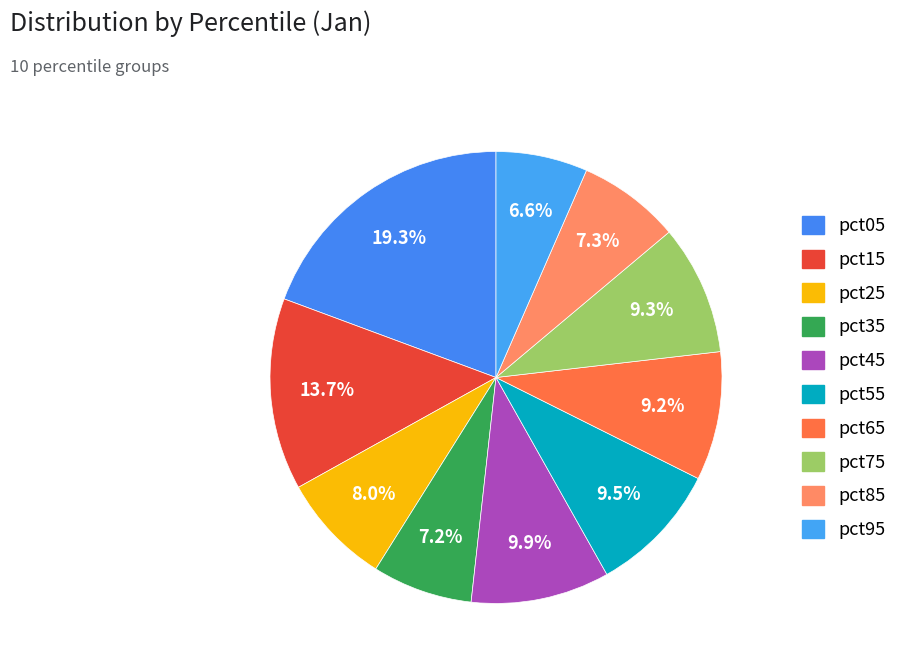

To the nearest percent, what is the average slice percentage?

10%